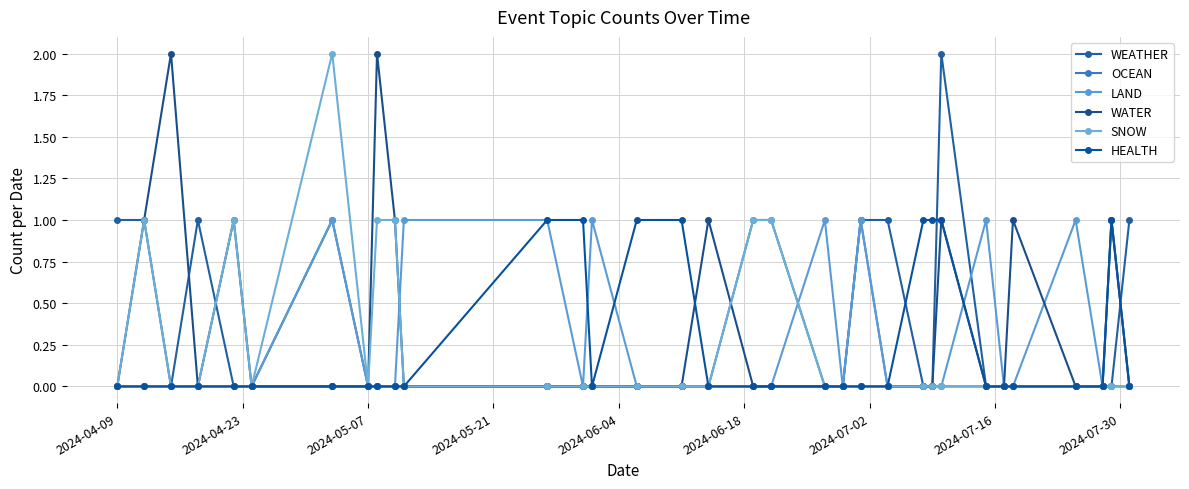

How many data points does each series have?

33